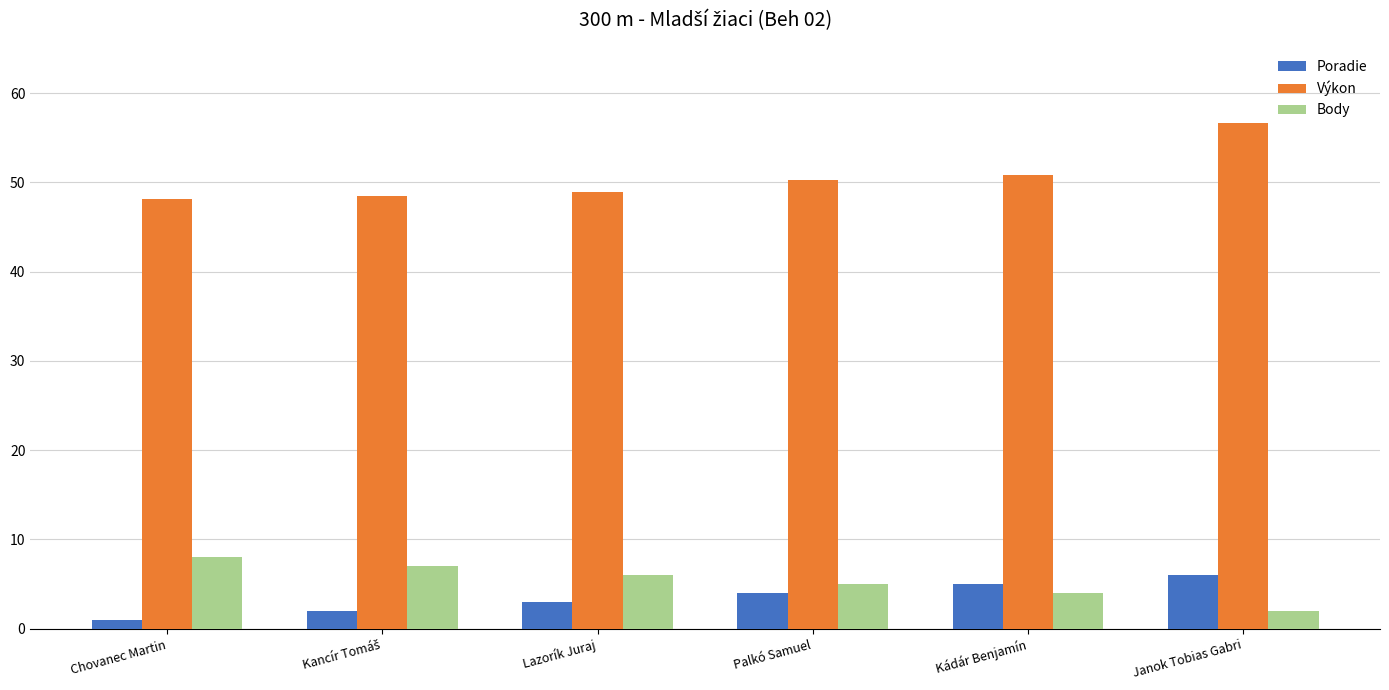

What is the smallest value displayed?

1.0